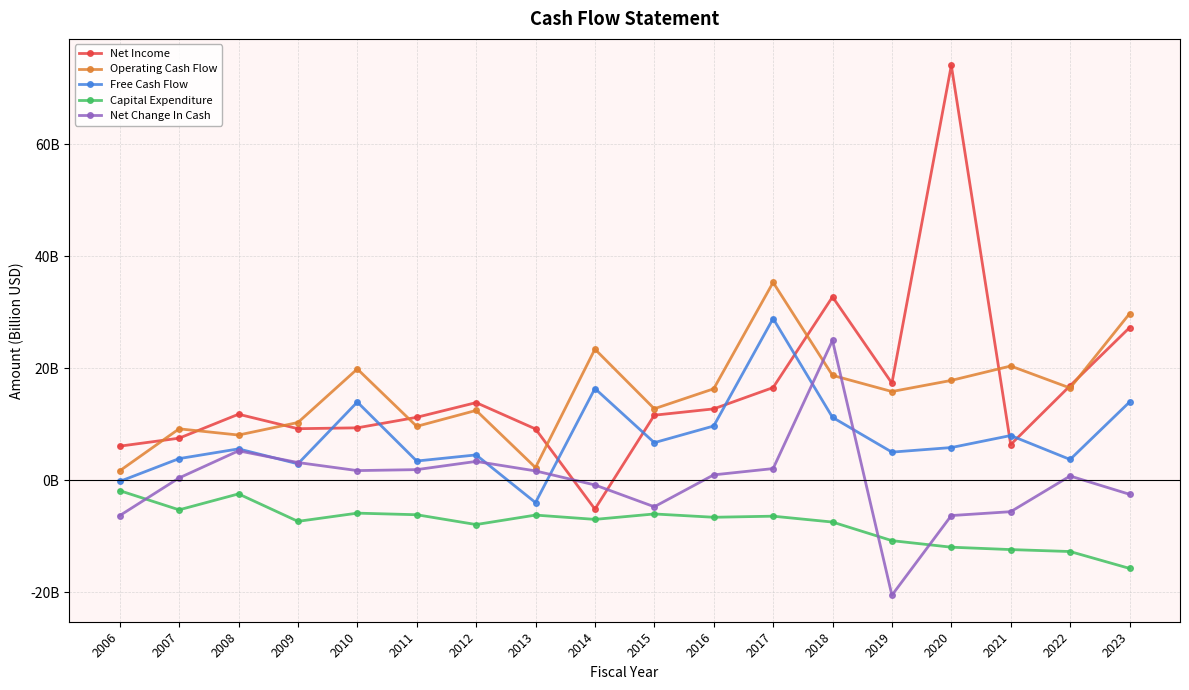

Is this an area chart (filled region under the line)?

No